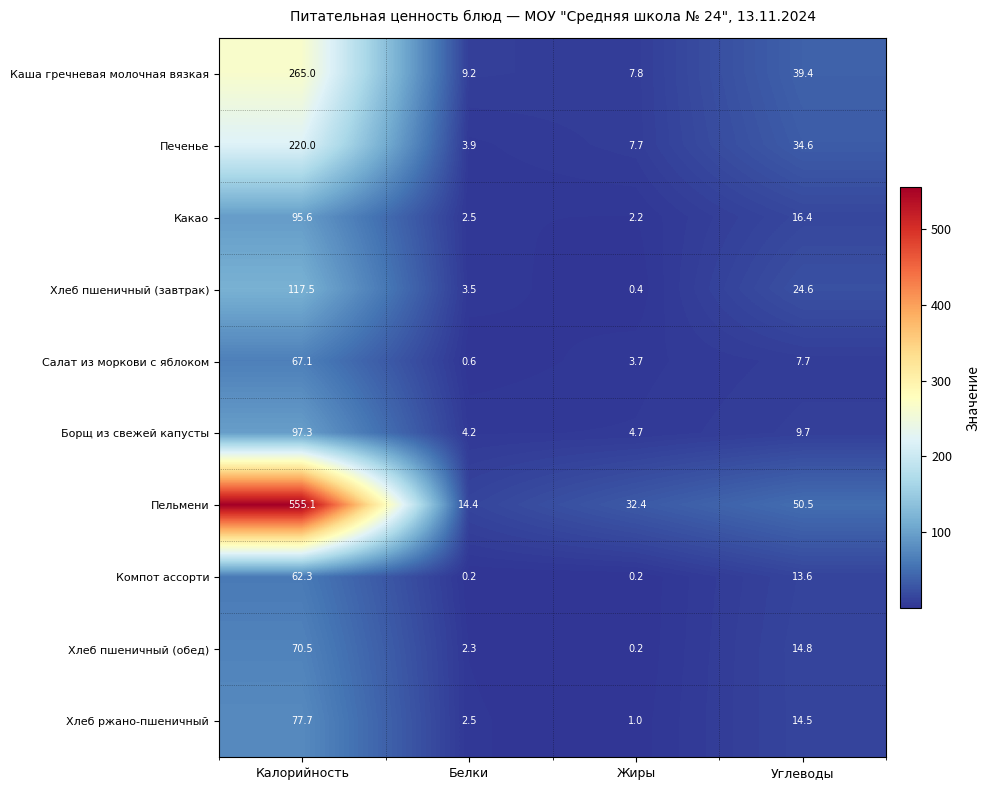

Which series has the largest total across all categories?

Пельмени